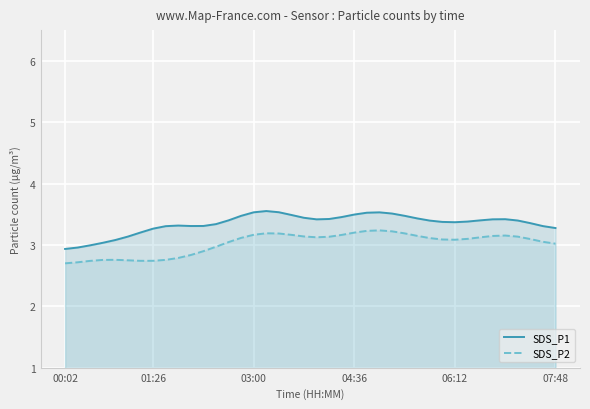

True or false: SDS_P1 and SDS_P2 intersect in this chart.

False